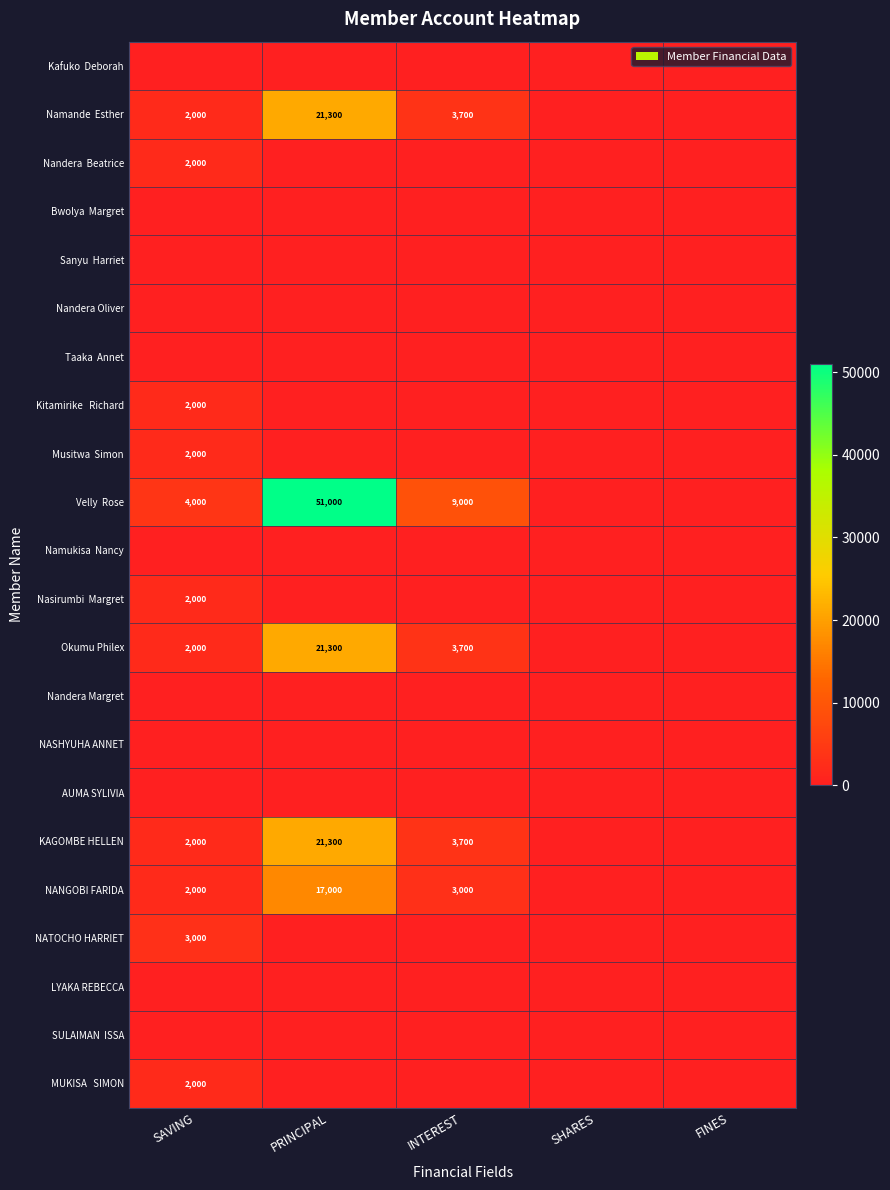

What is the difference between the KAGOMBE HELLEN values at INTEREST and PRINCIPAL?

17600